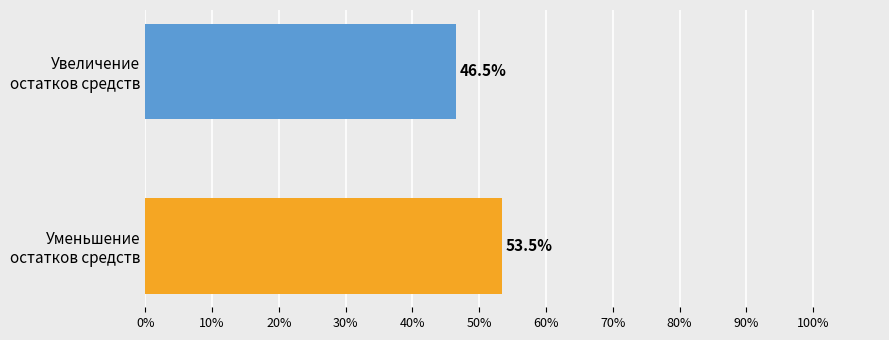

Count the number of categories in the chart.

2